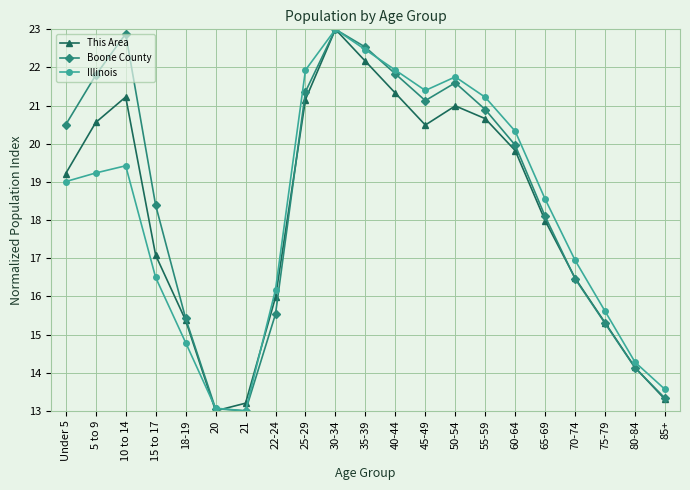

Where is the first local maximum for This Area?

10 to 14